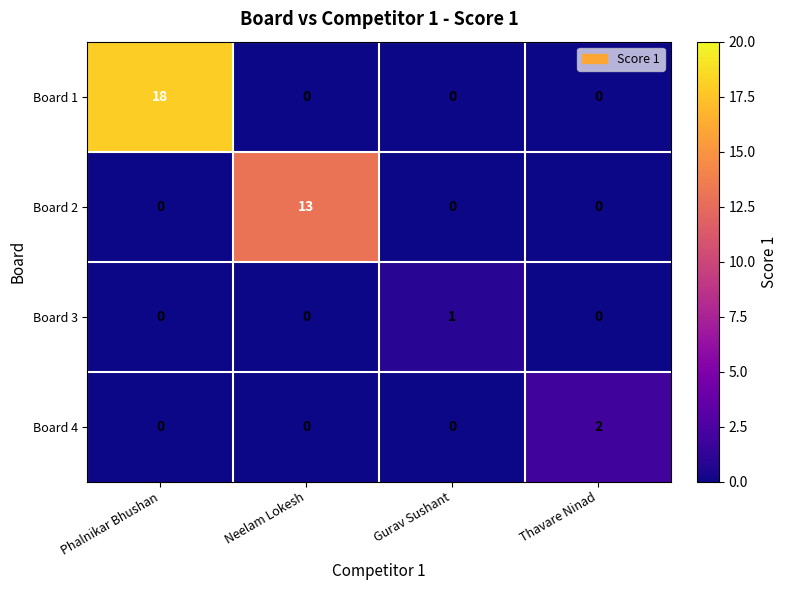

How many Board 2 values are between 0 and 13?

4